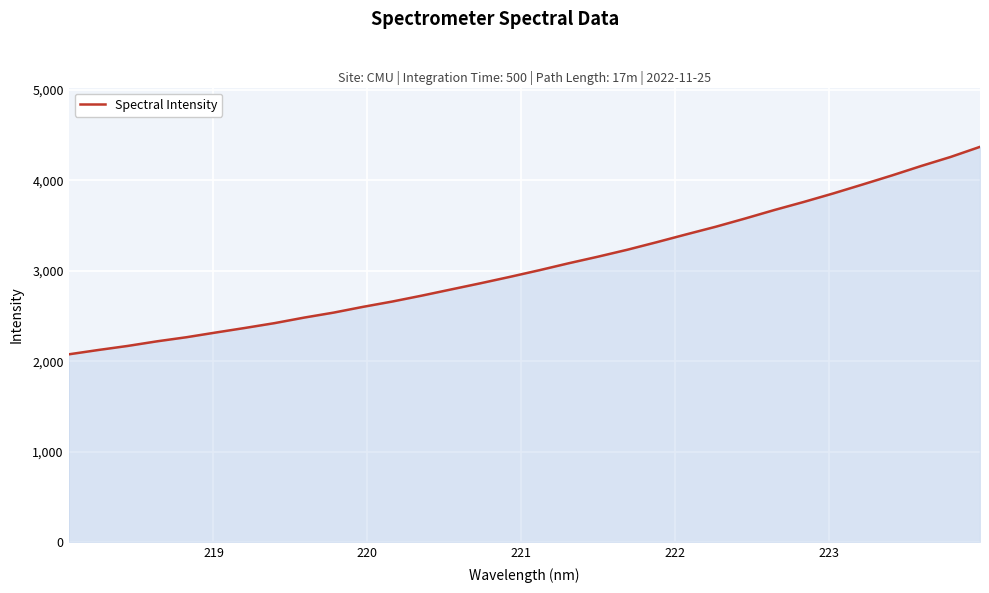

What is the minimum value shown in the chart?

2075.6